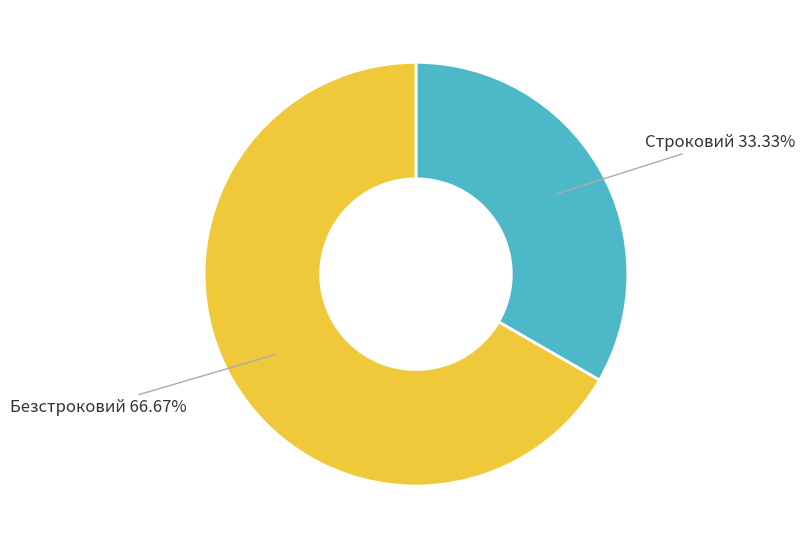

Do Строковий and Безстроковий together represent more than half of the pie?

Yes